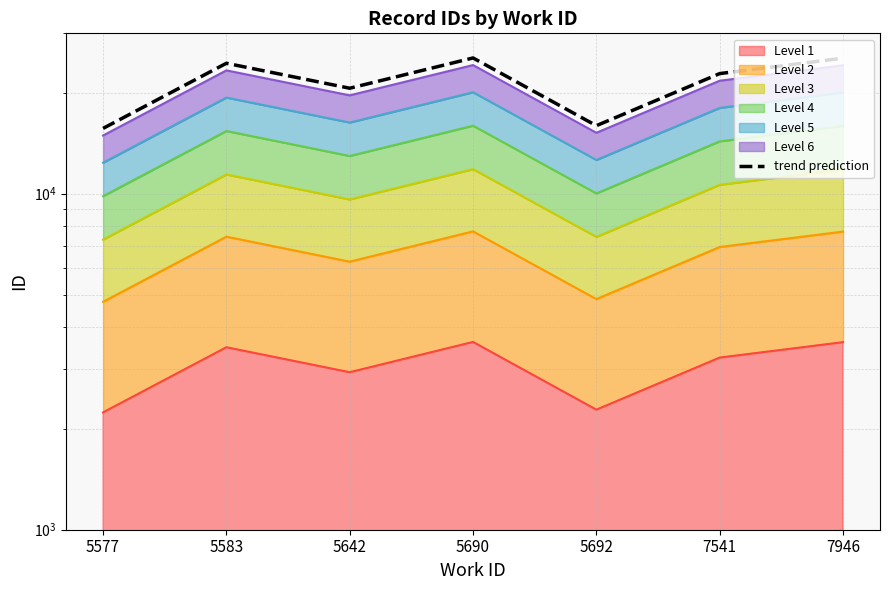

Where does the data first go above 22768?

5583